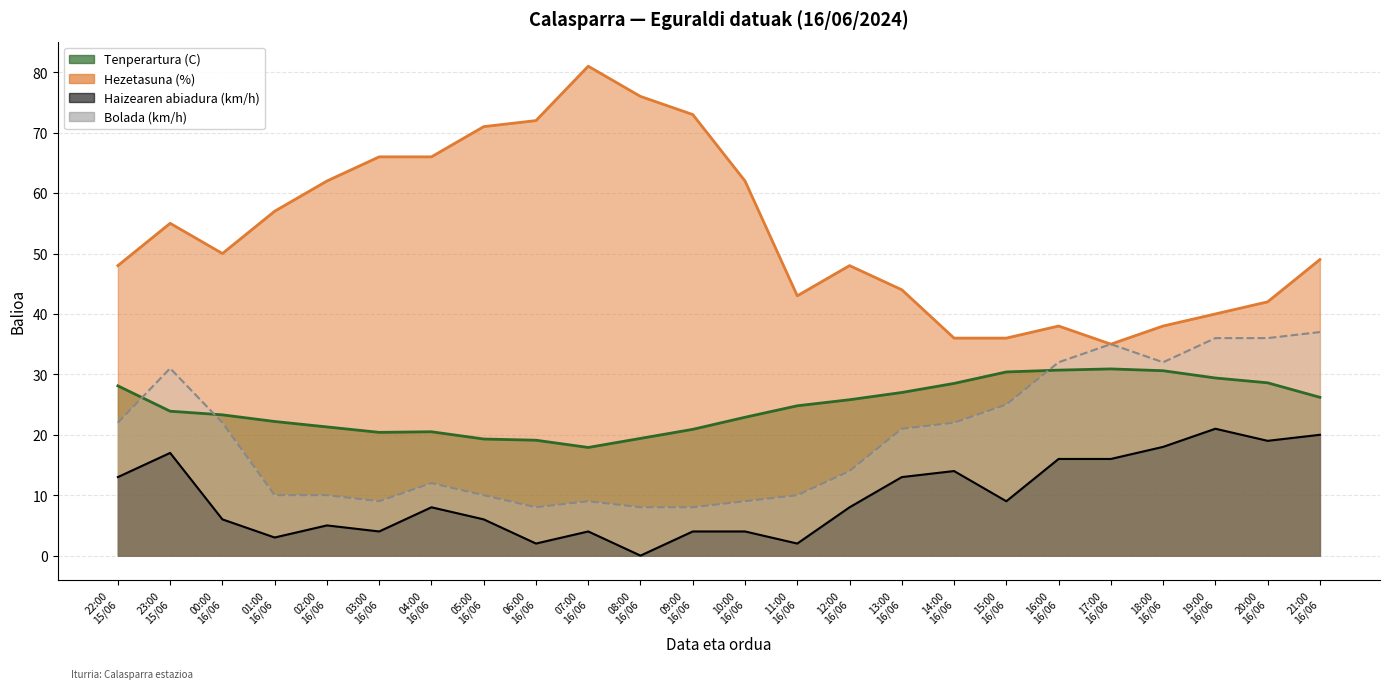

At how many categories does at least one series exceed 57?

9